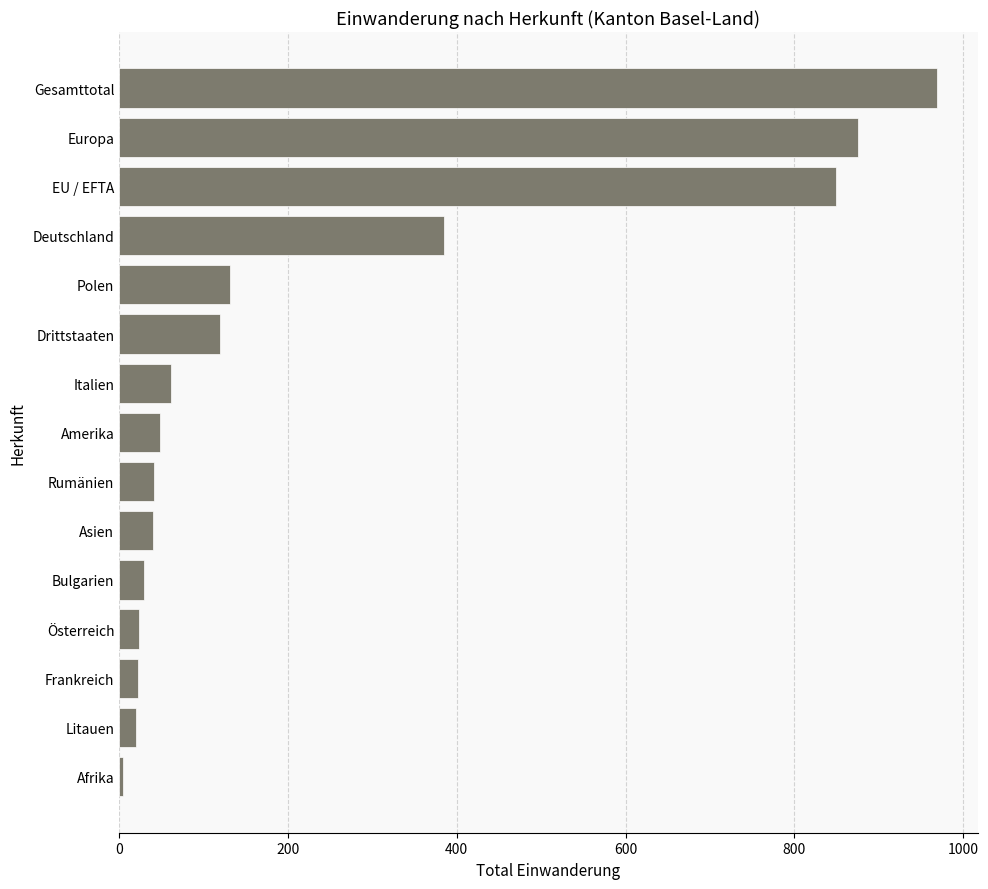

What is the sum of all values?

3621